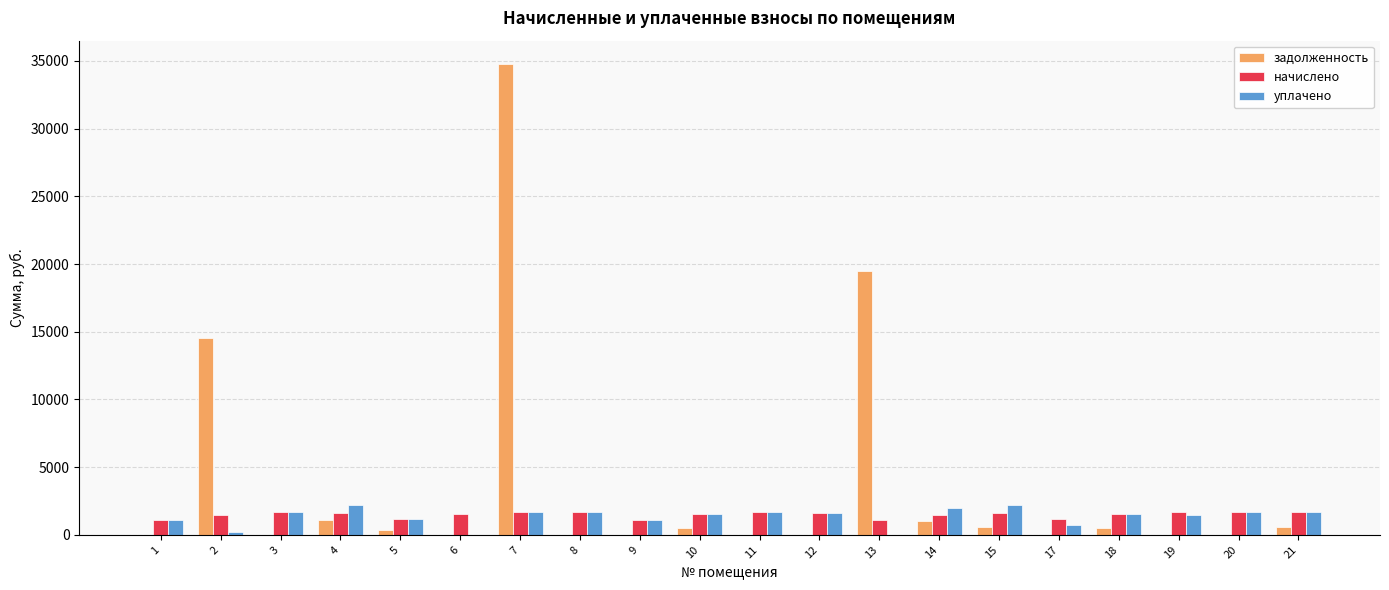

What value does the уплачено series have at 4?

2197.4